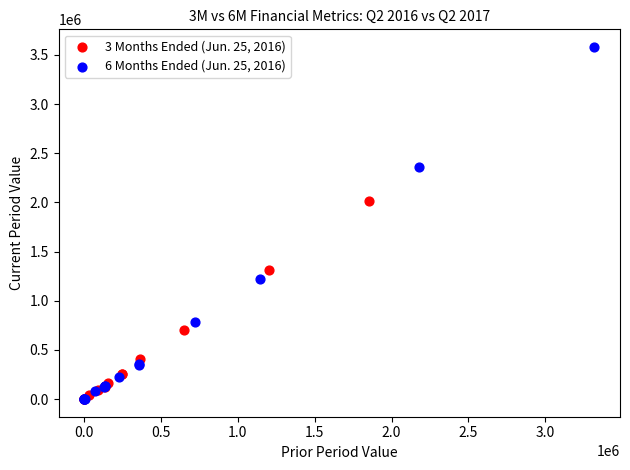

Which series contains the highest Y value?

6 Months Ended (Jun. 25, 2016)